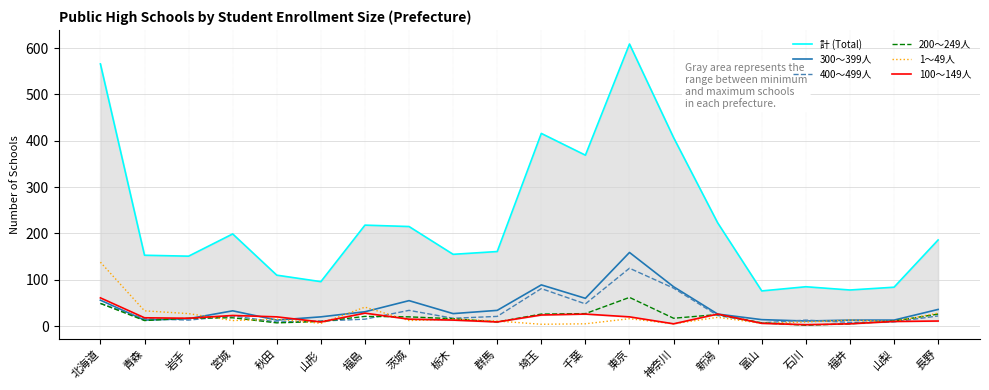

Does the chart have visible grid lines?

Yes